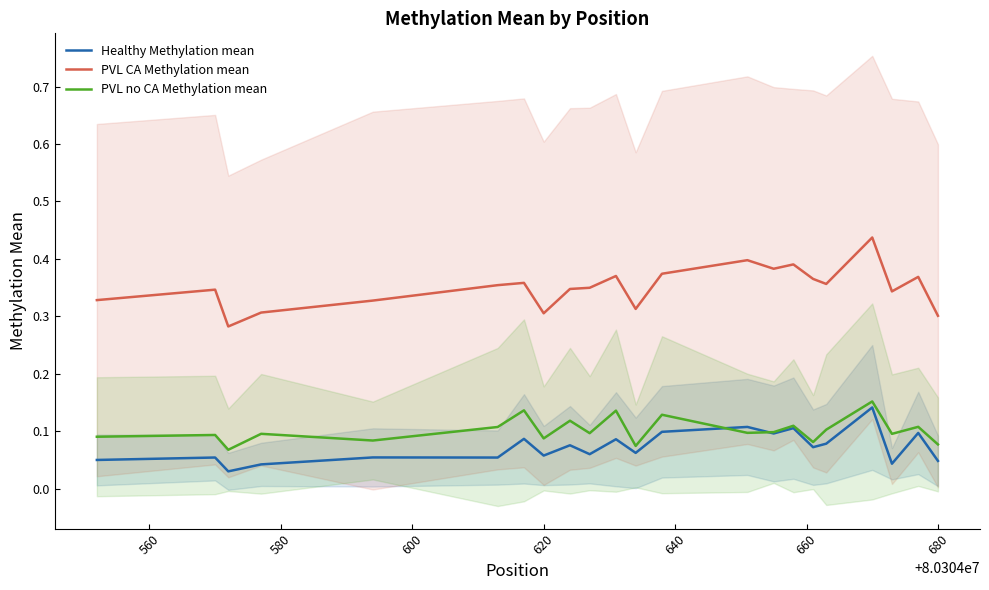

True or false: Healthy Methylation mean and PVL CA Methylation mean intersect in this chart.

False